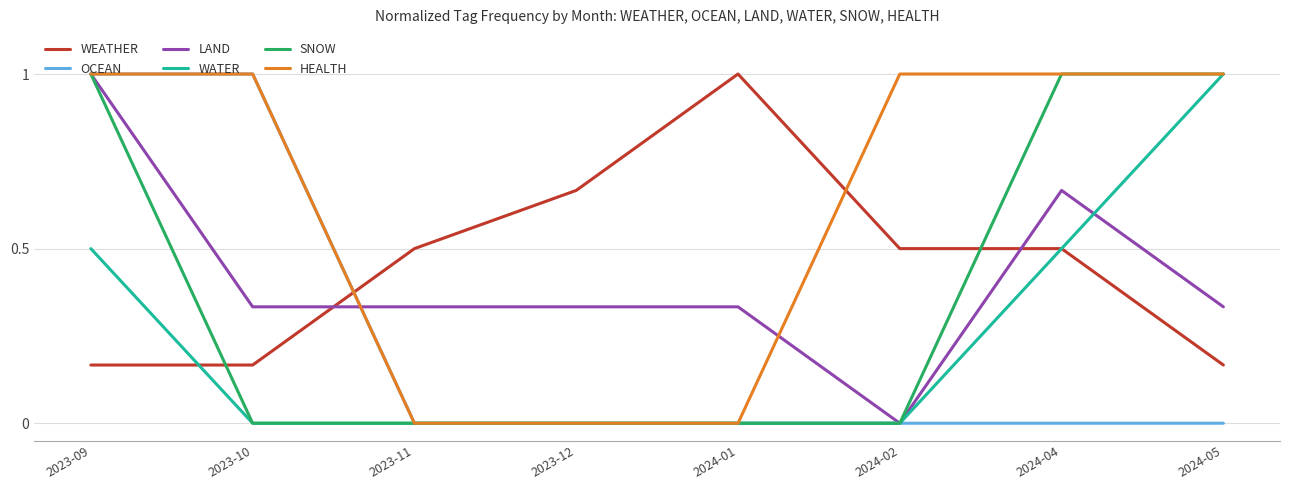

How many intersections are there between LAND and WEATHER?

2